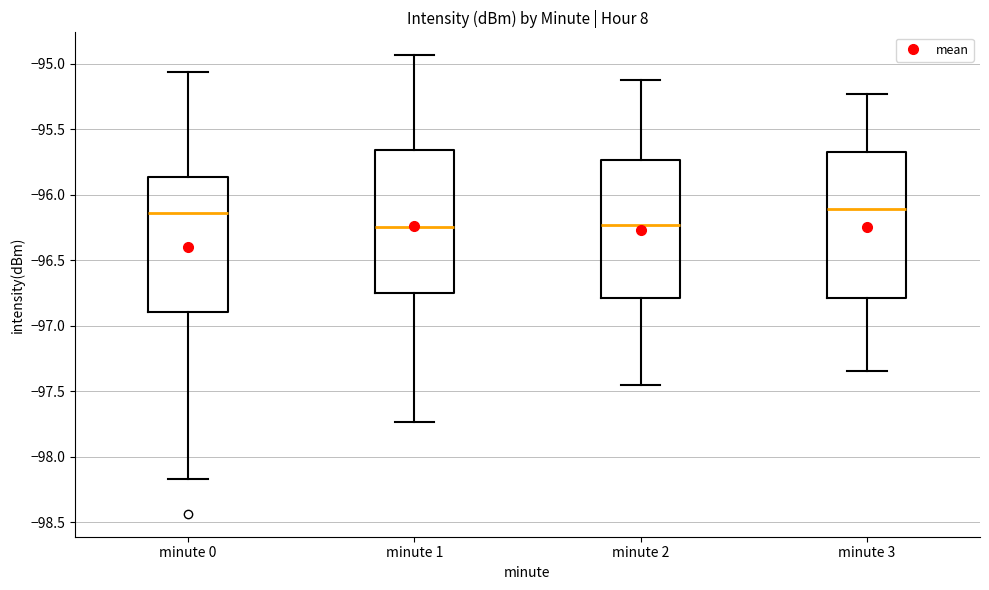

Where does the lower whisker of the box for minute 2 end on the y-axis? The values are not printed on the chart, so give them approximately, as read against the axis.

-97.45